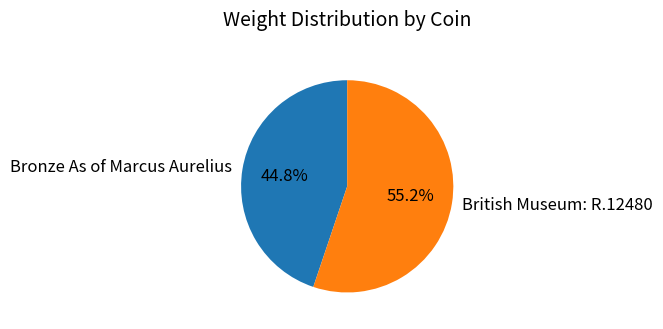

Which has a higher value, Bronze As of Marcus Aurelius or British Museum: R.12480?

British Museum: R.12480